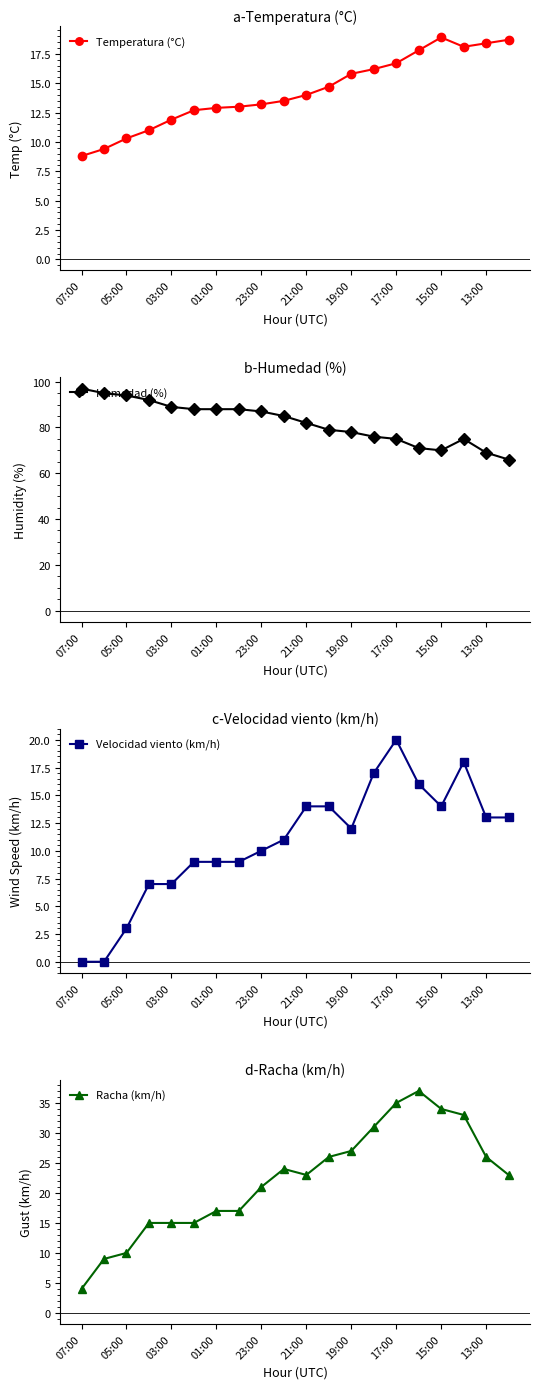

Reading left to right, list all the values displayed in this chart.

Temperatura (°C): 8.8	9.4	10.3	11.0	11.9	12.7	12.9	13.0	13.2	13.5	14.0	14.7	15.8	16.2	16.7	17.8	18.9	18.1	18.4	18.7
Humedad (%): 97.0	95.0	94.0	92.0	89.0	88.0	88.0	88.0	87.0	85.0	82.0	79.0	78.0	76.0	75.0	71.0	70.0	75.0	69.0	66.0
Velocidad viento (km/h): 0.0	0.0	3.0	7.0	7.0	9.0	9.0	9.0	10.0	11.0	14.0	14.0	12.0	17.0	20.0	16.0	14.0	18.0	13.0	13.0
Racha (km/h): 4.0	9.0	10.0	15.0	15.0	15.0	17.0	17.0	21.0	24.0	23.0	26.0	27.0	31.0	35.0	37.0	34.0	33.0	26.0	23.0